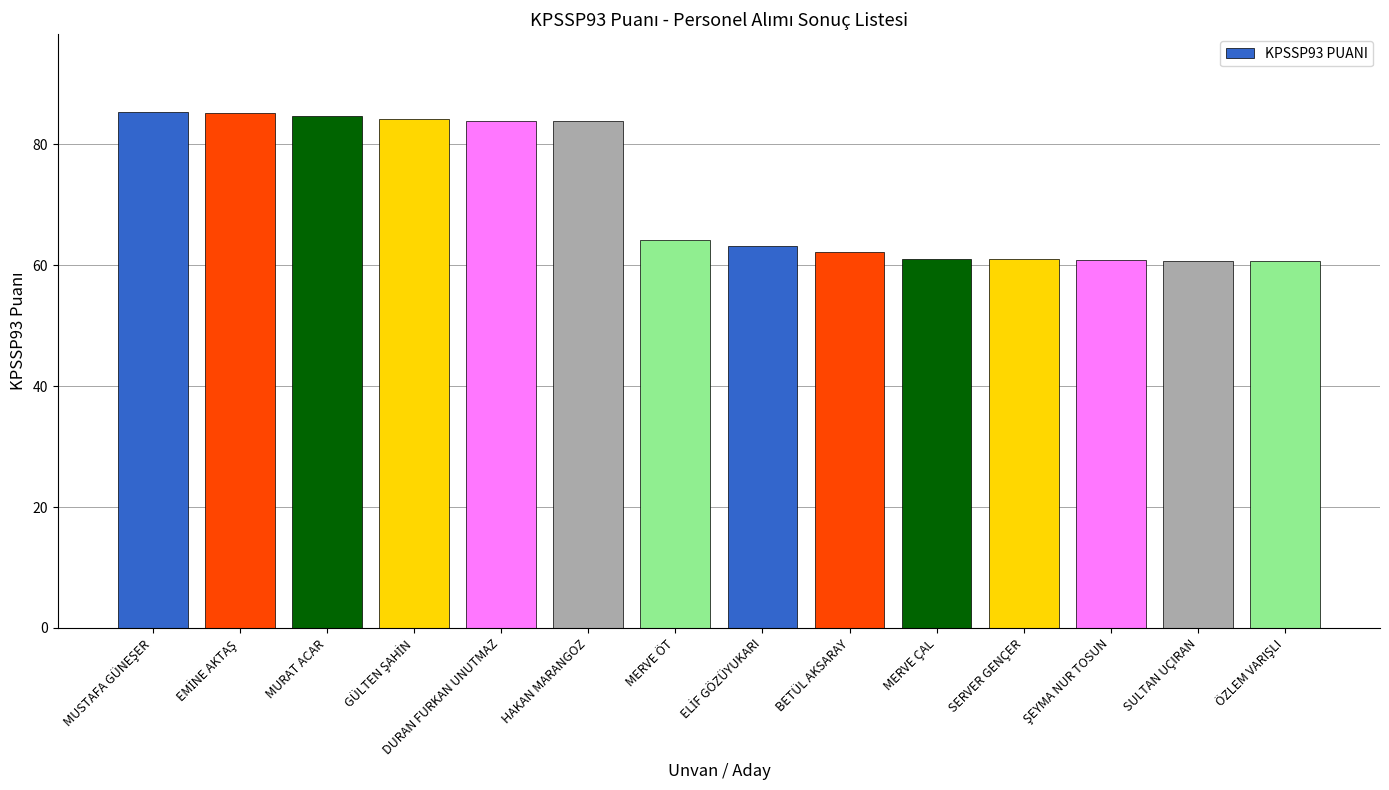

Does the chart contain any negative values?

No